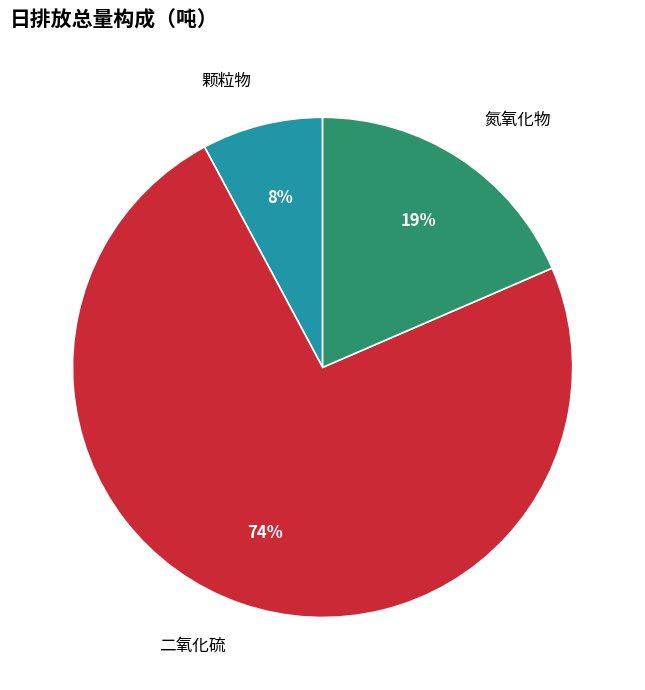

Rank the categories by value from highest to lowest.

二氧化硫, 氮氧化物, 颗粒物